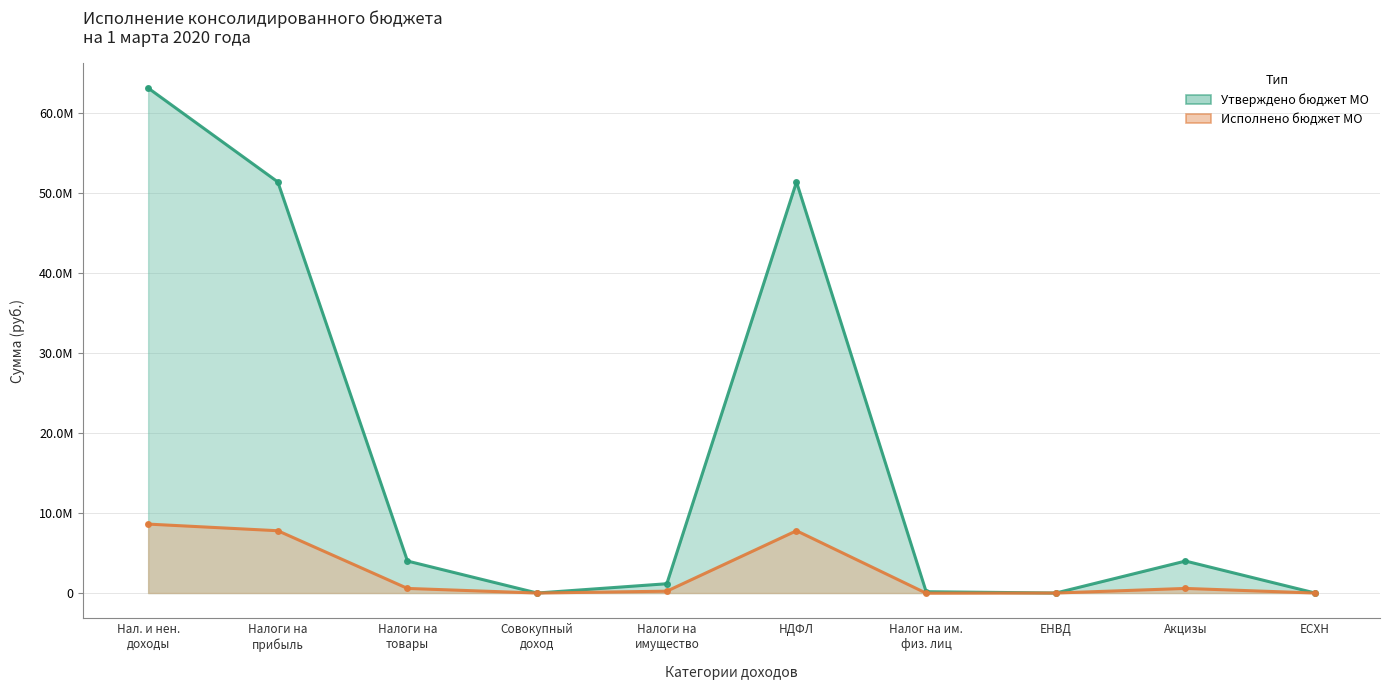

What is the spread (max minus min) of values at Налоги на товары?

3425731.9